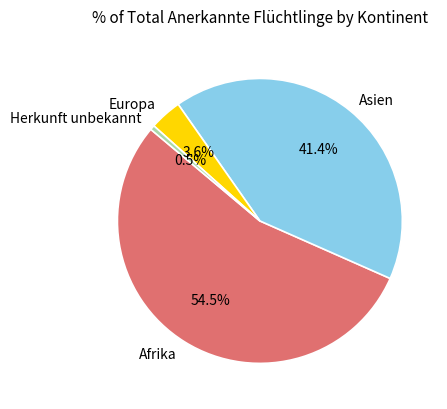

Which slice is the largest?

Afrika